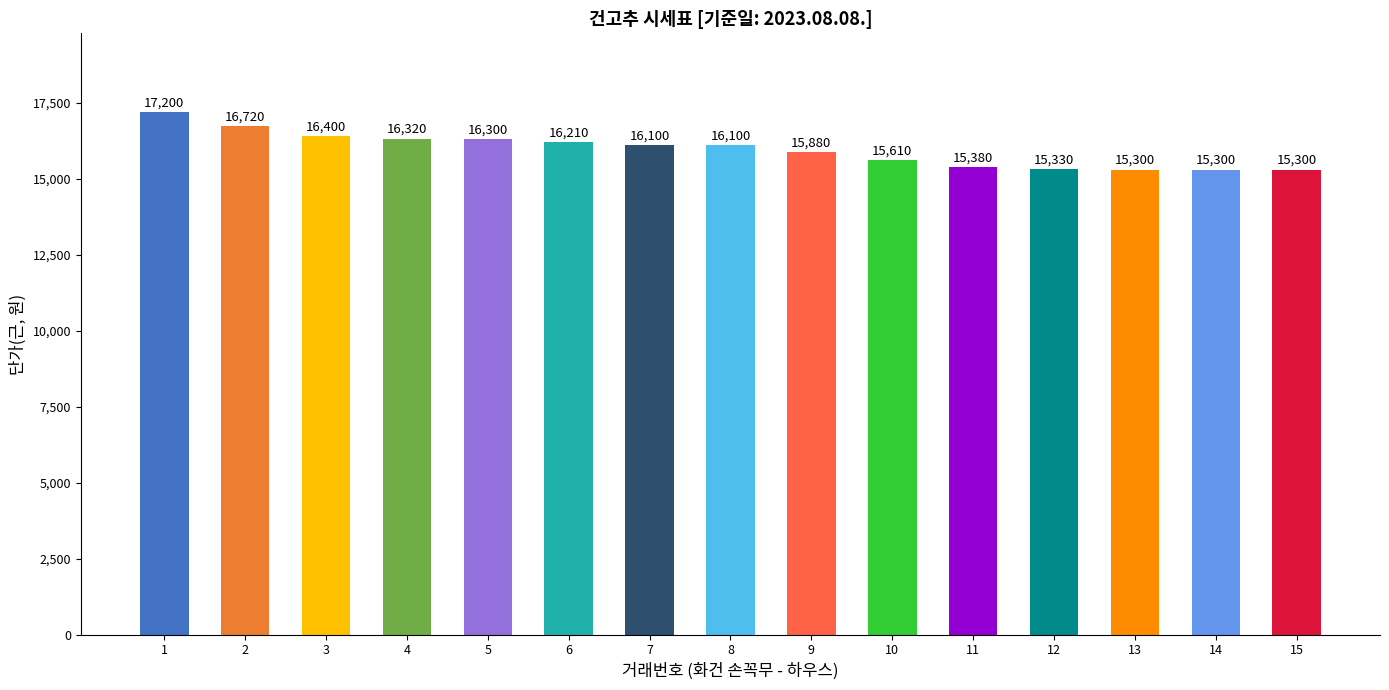

True or false: the data shows 3451 at 11.

False